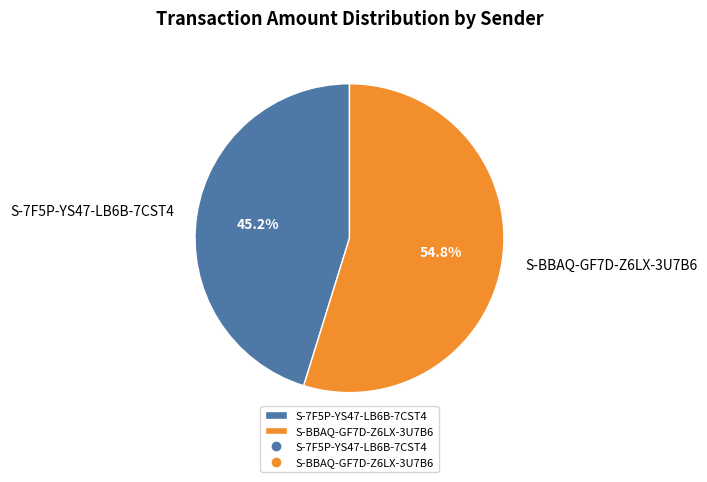

To the nearest percent, what is the difference between the S-7F5P-YS47-LB6B-7CST4 and S-BBAQ-GF7D-Z6LX-3U7B6 slice percentages?

10%